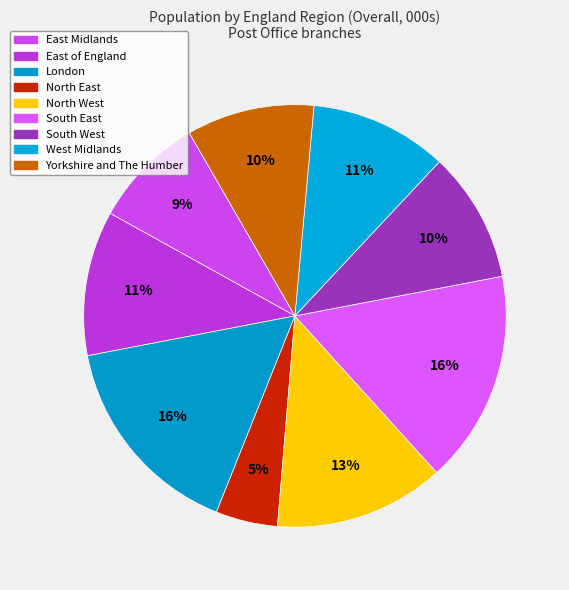

How much of the chart is everything except East Midlands?

91.4%